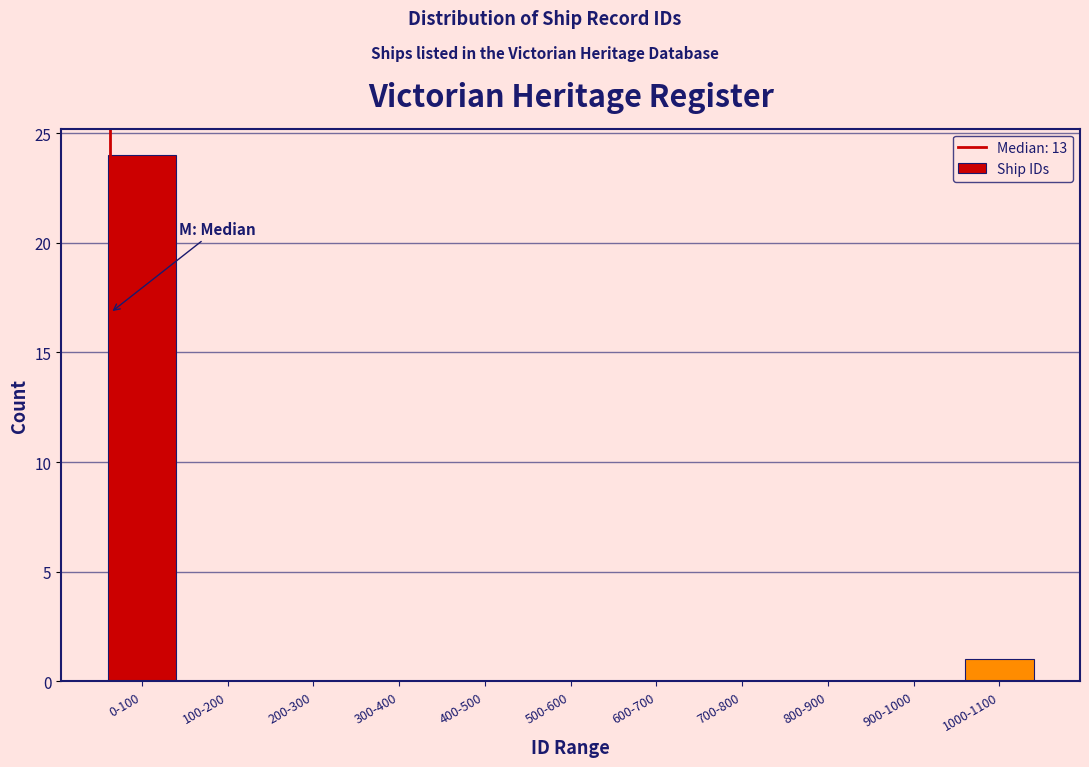

Reading left to right, list all the values displayed in this chart.

0-100=24	100-200=0	200-300=0	300-400=0	400-500=0	500-600=0	600-700=0	700-800=0	800-900=0	900-1000=0	1000-1100=1